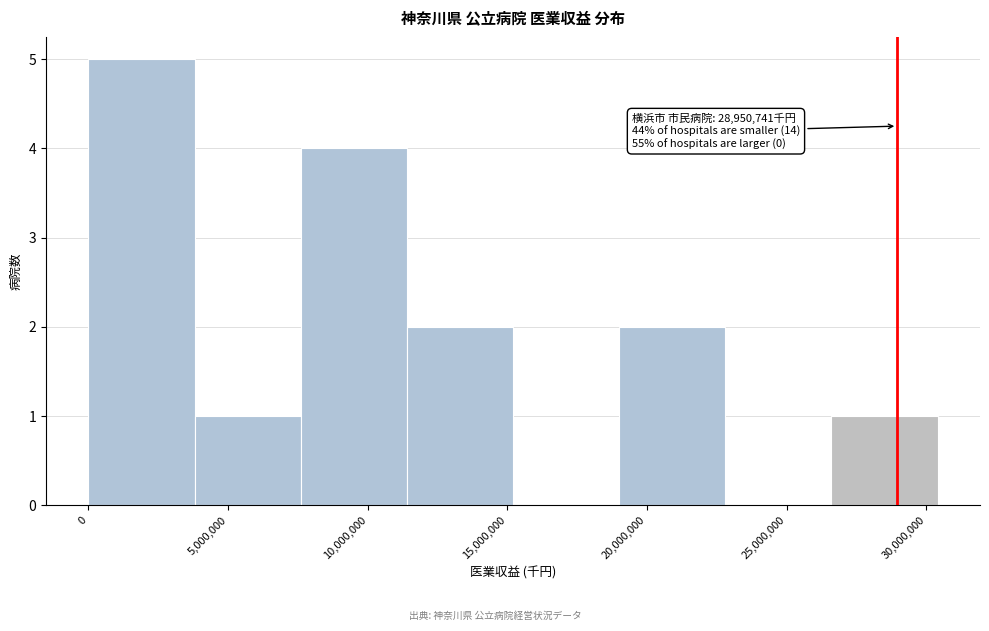

Which range on the x-axis has the tallest bar?

0 to 4000000